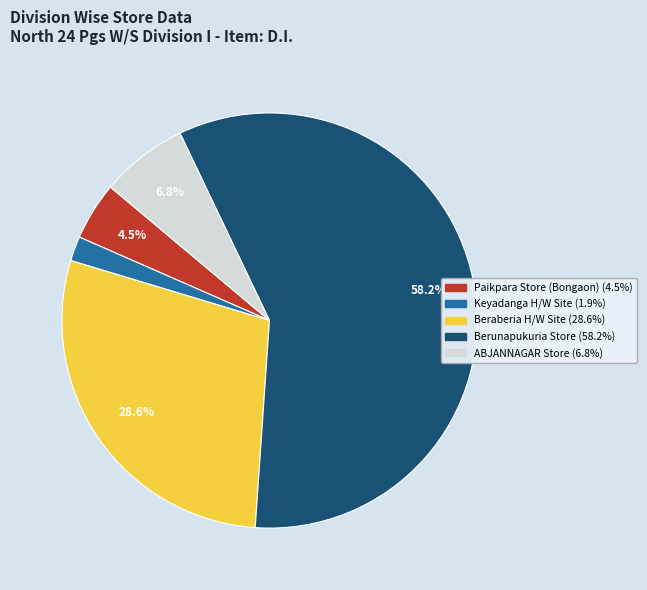

Does any single category account for the majority?

Yes